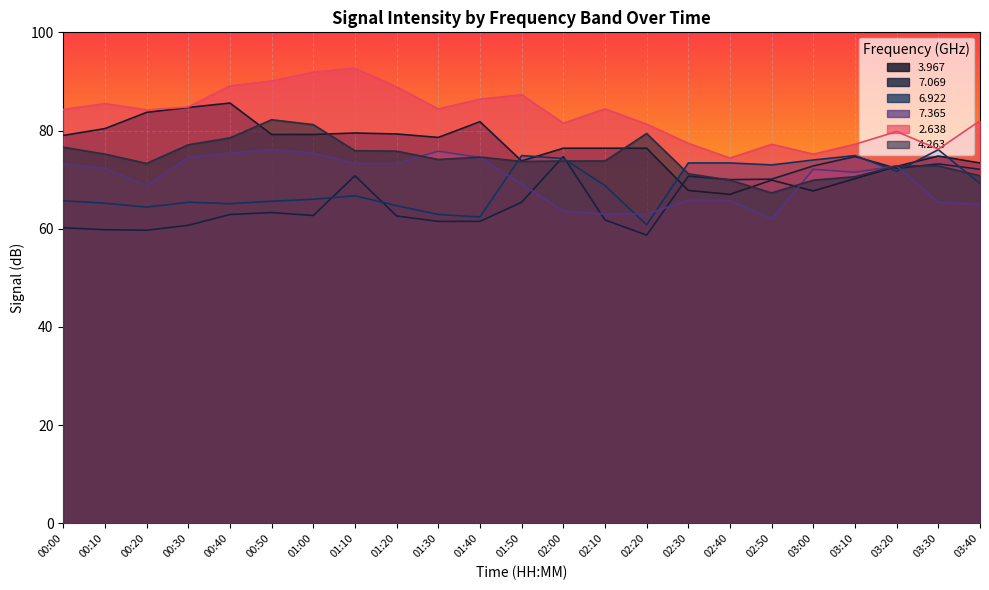

Between 00:50 and 02:20, which series saw the biggest shift?

7.365